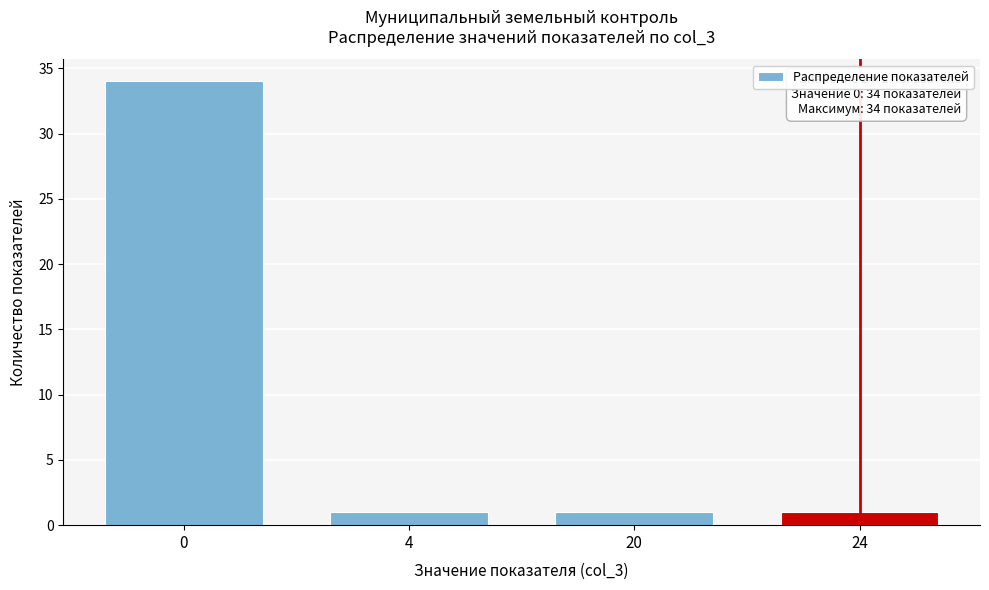

Reading left to right, list all the values displayed in this chart.

34	1	1	1